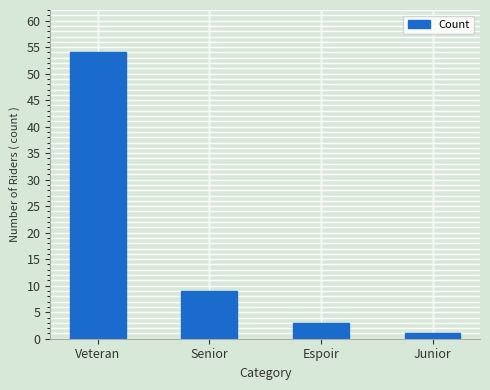

What is the difference between the values at Espoir and Senior?

6